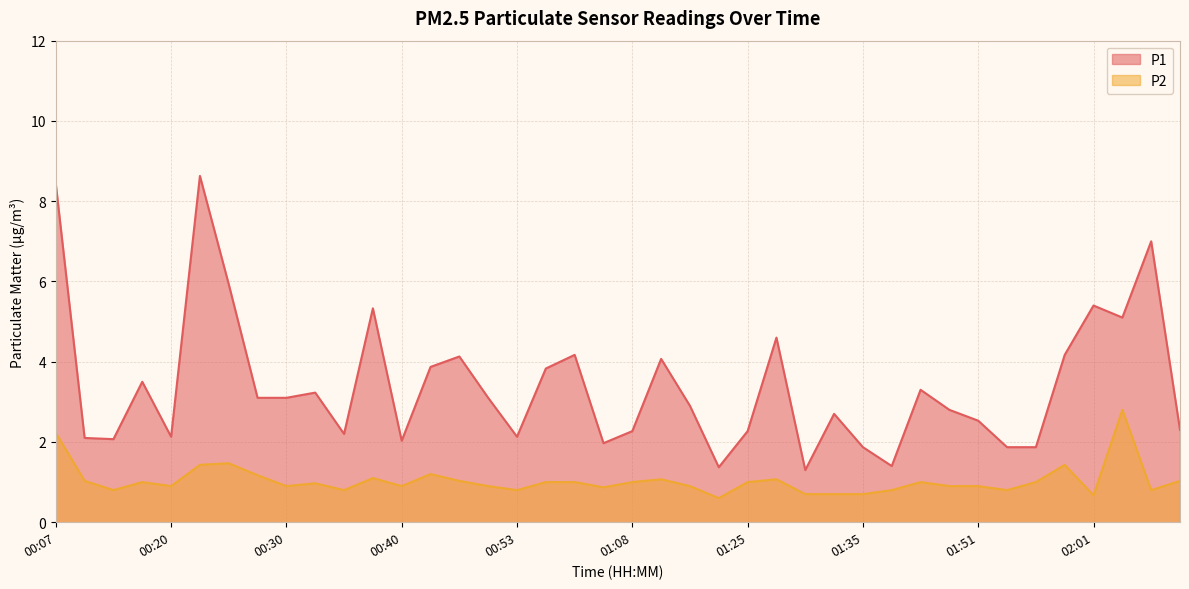

What is the sum of all P2 values?

41.4